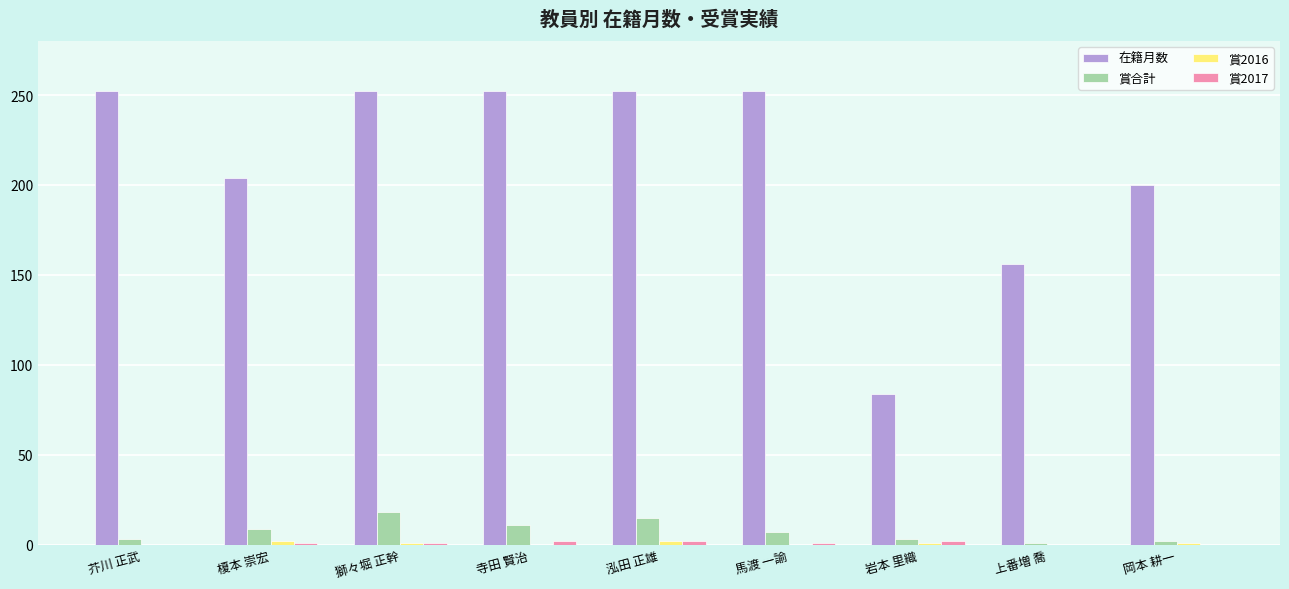

What is the maximum value for 在籍月数?

252